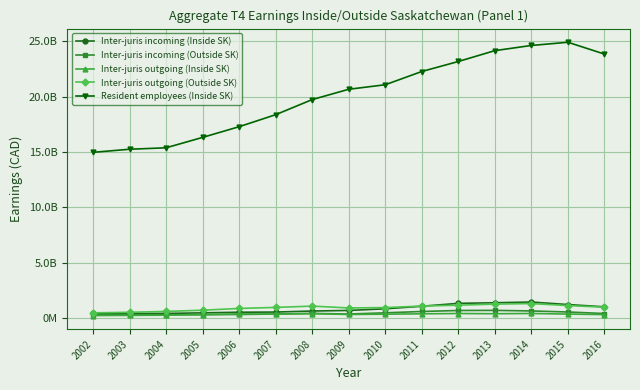

What are all the series names shown in the legend?

Inter-juris incoming (Inside SK), Inter-juris incoming (Outside SK), Inter-juris outgoing (Inside SK), Inter-juris outgoing (Outside SK), Resident employees (Inside SK)